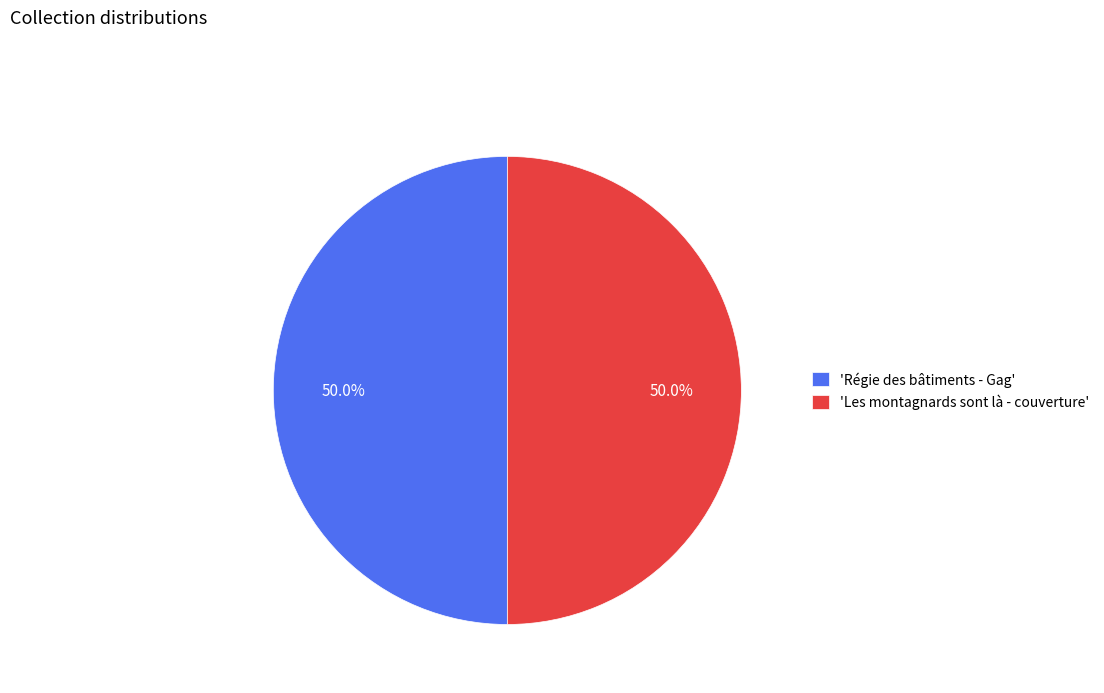

Do 'Les montagnards sont là - couverture' and 'Régie des bâtiments - Gag' together represent more than half of the pie?

Yes